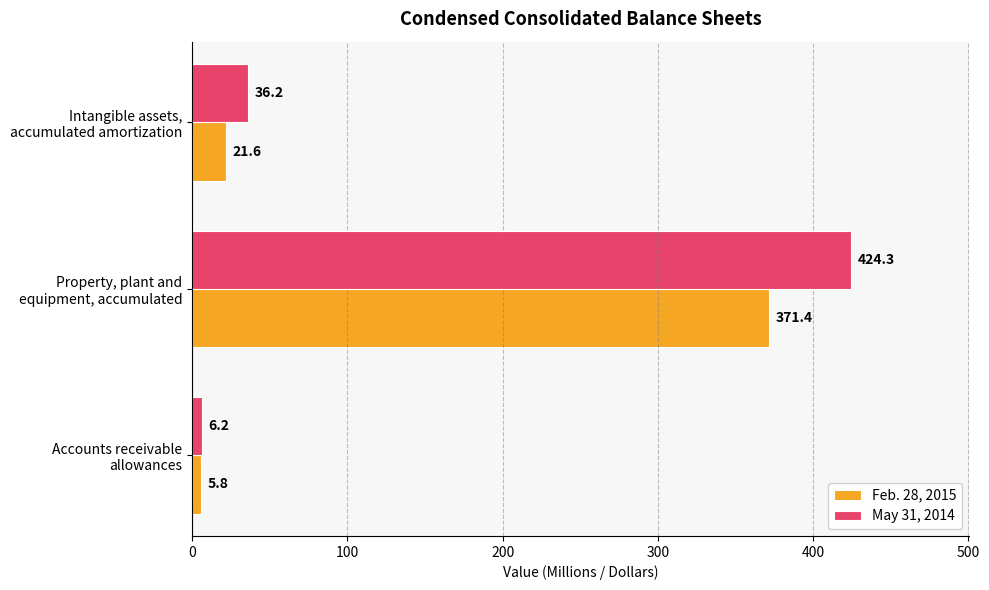

Which series has the largest total across all categories?

May 31, 2014